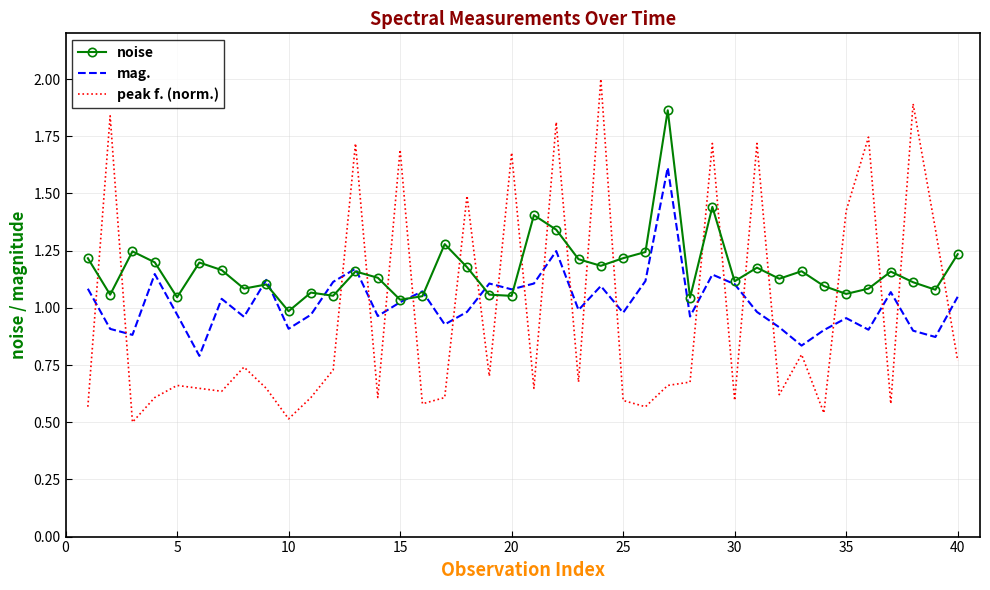

True or false: peak f. (norm.) and mag. cross at least once.

True